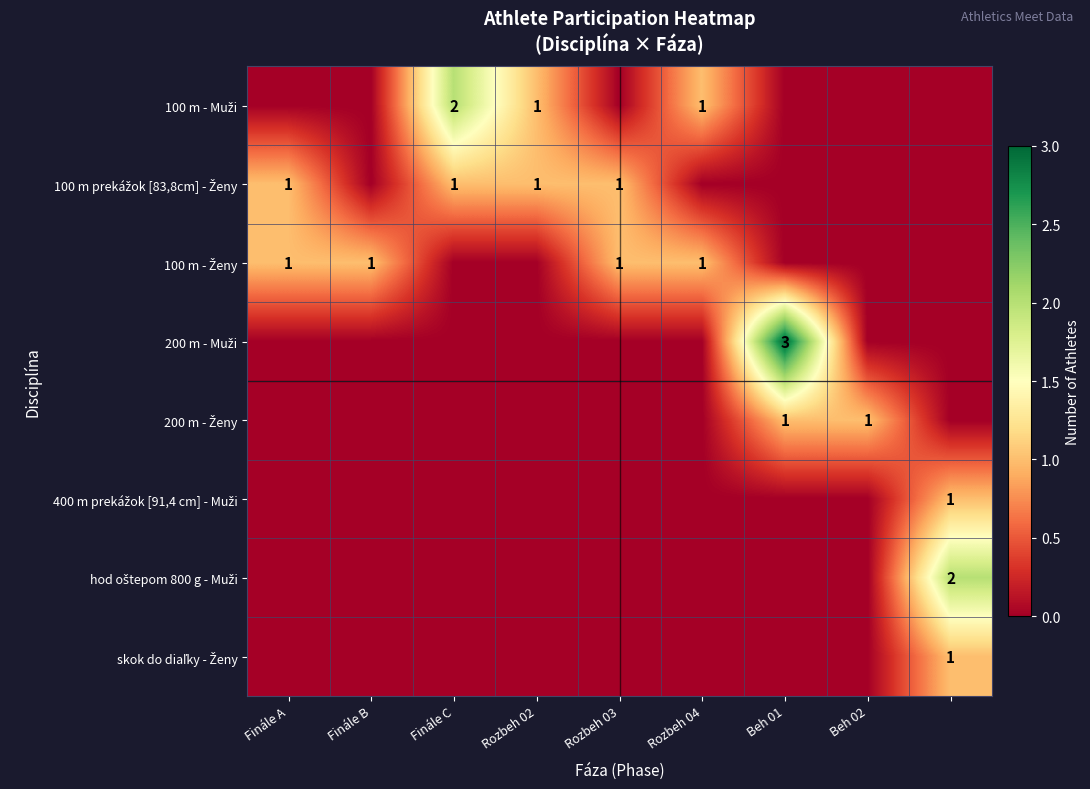

How many 200 m - Ženy values are between 0 and 1?

9